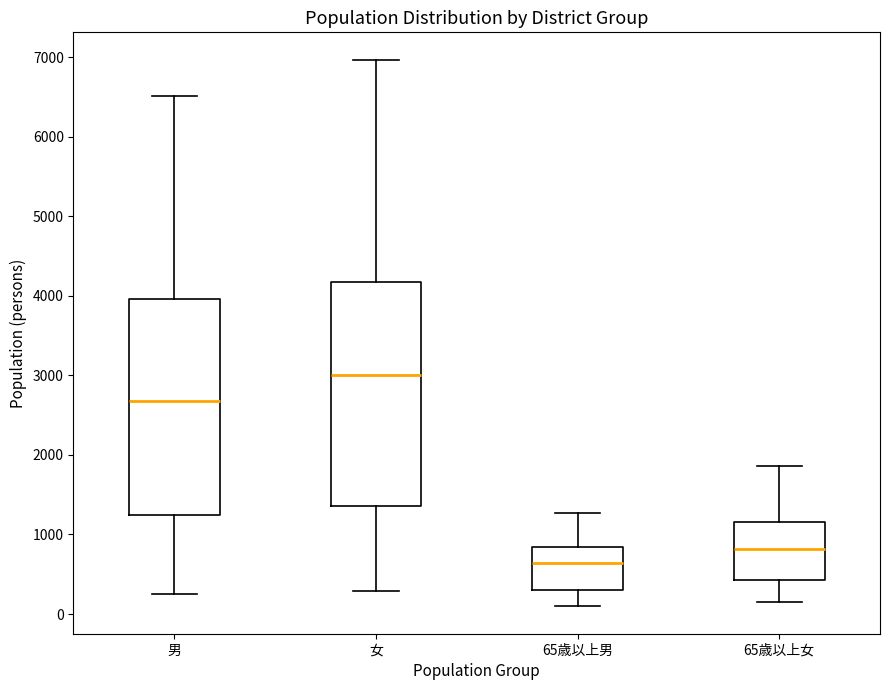

Reading left to right, transcribe this box plot: for each box, give where its median line is, the range the box spans, and where its two whiskers end, as read against the y-axis. The values are not printed on the chart, so give them approximately, as read against the axis.

男: median 2700, box 1200 to 4000, whiskers 300 to 6500
女: median 3000, box 1400 to 4200, whiskers 300 to 7000
65歳以上男: median 600, box 300 to 800, whiskers 100 to 1300
65歳以上女: median 800, box 400 to 1200, whiskers 200 to 1900